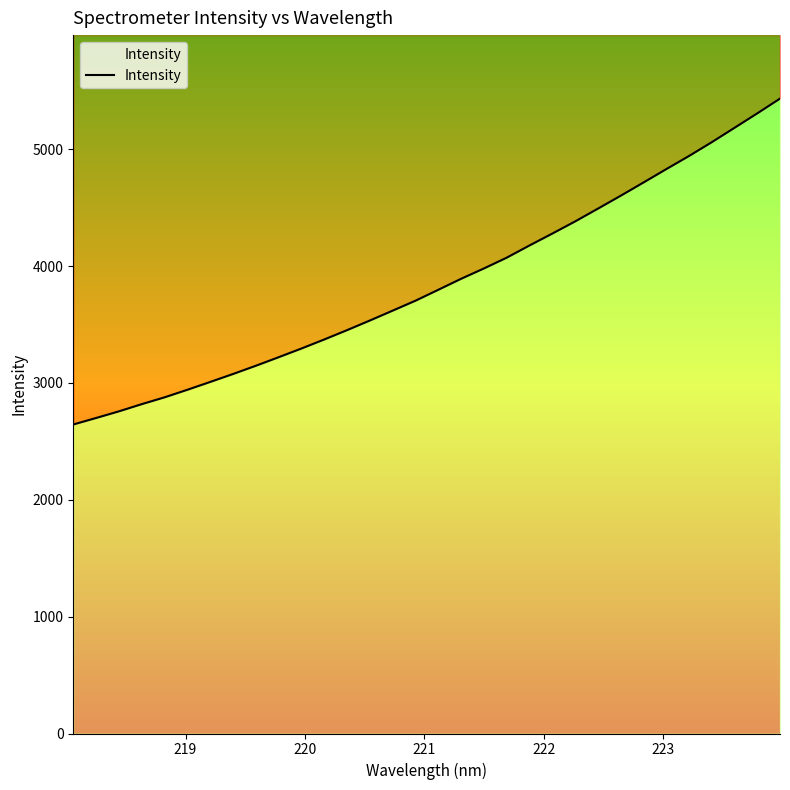

How many data points does each series have?

32